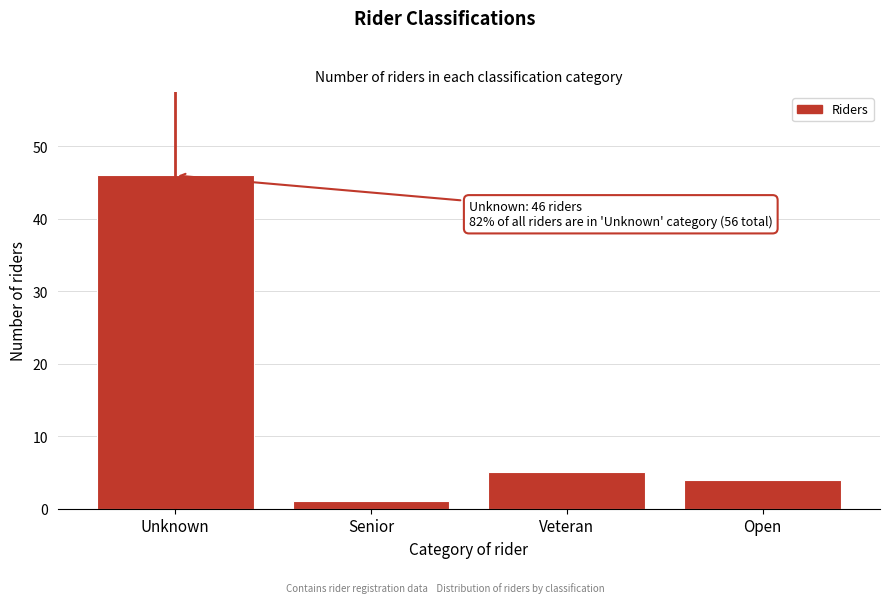

Reading left to right, transcribe all the data shown in this chart.

Unknown=46	Senior=1	Veteran=5	Open=4